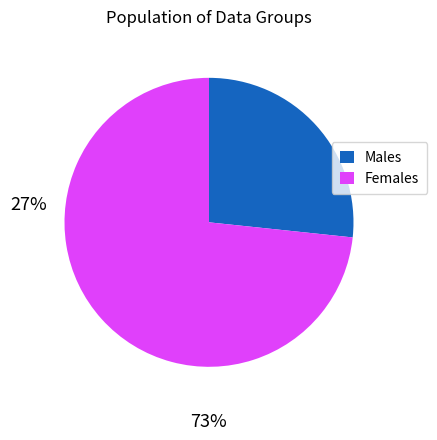

Rank the categories by value from lowest to highest.

Males, Females